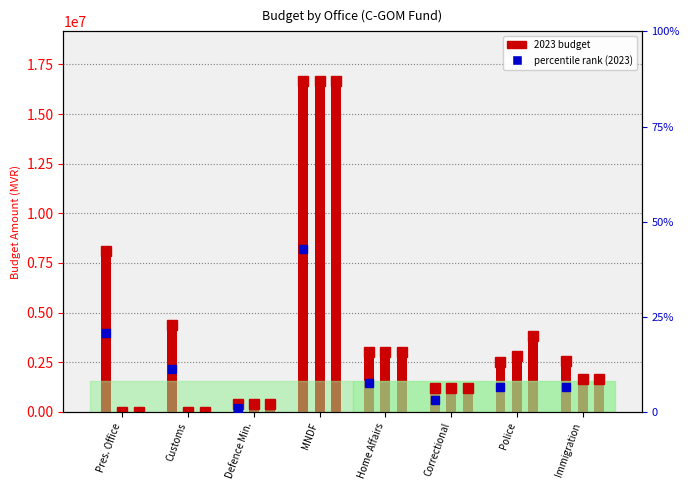

Which label corresponds to the largest value in the chart?

MNDF